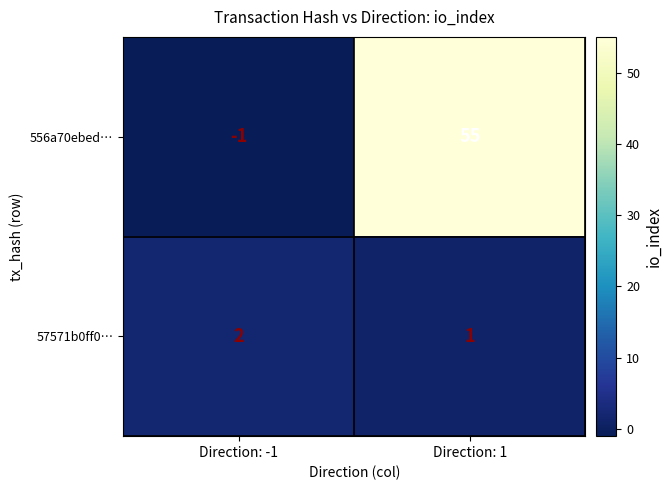

Rank the series by their maximum value, from highest to lowest.

556a70ebed…, 57571b0ff0…